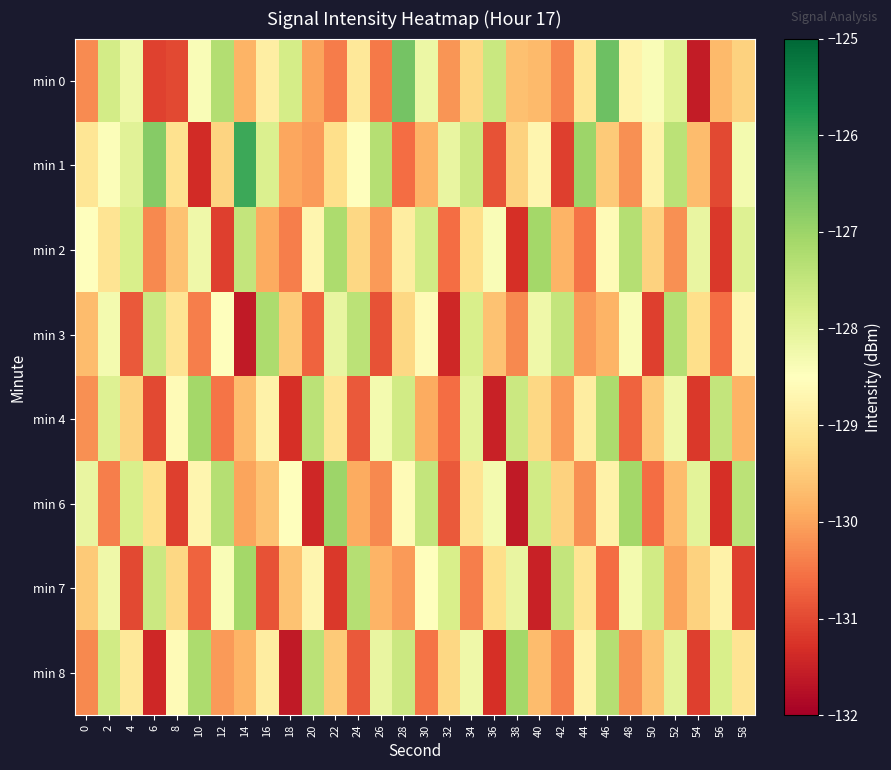

Count the number of data series in this chart.

8